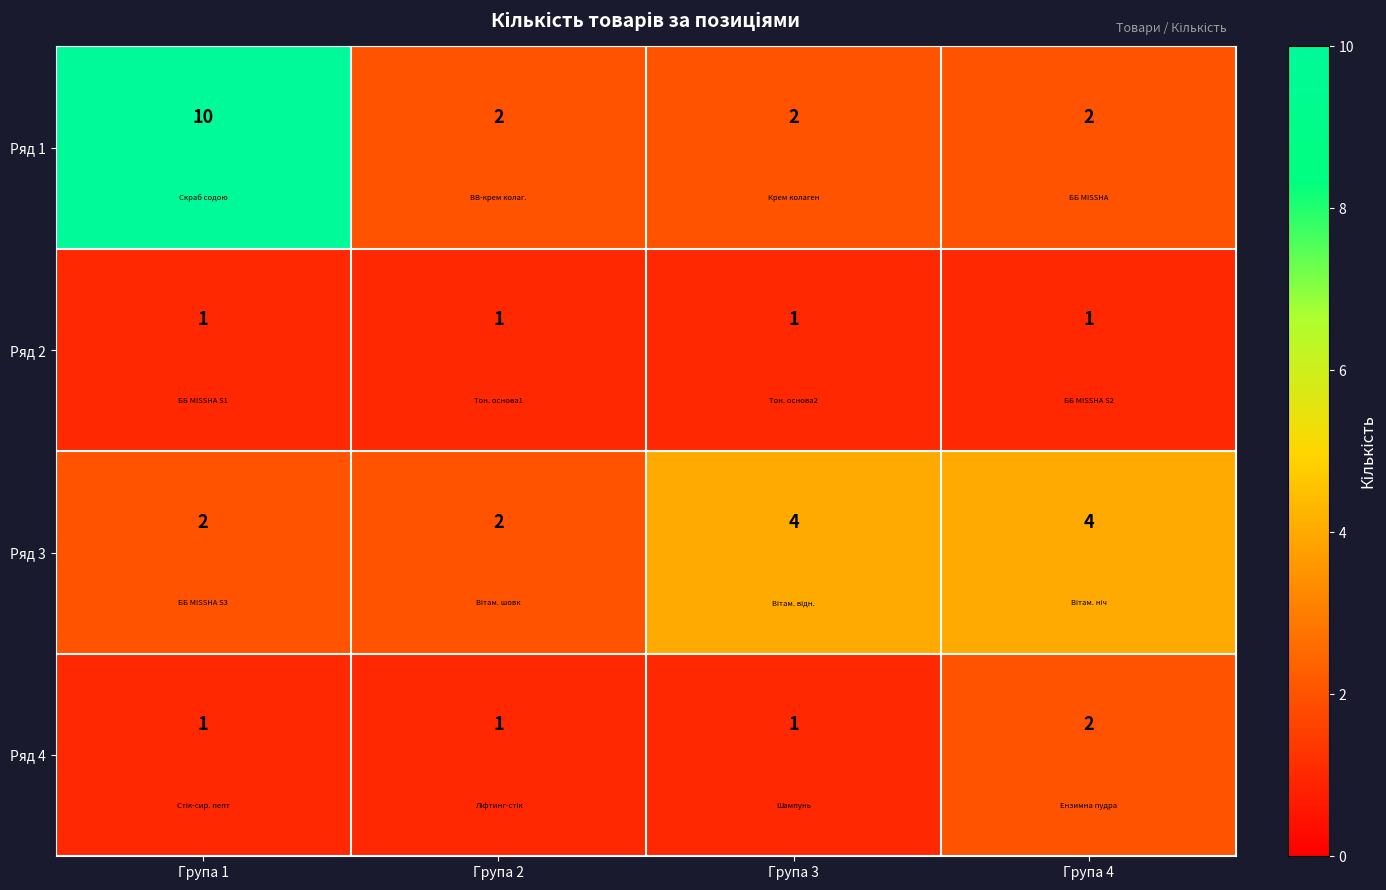

What is the sum of all Ряд 2 values?

4